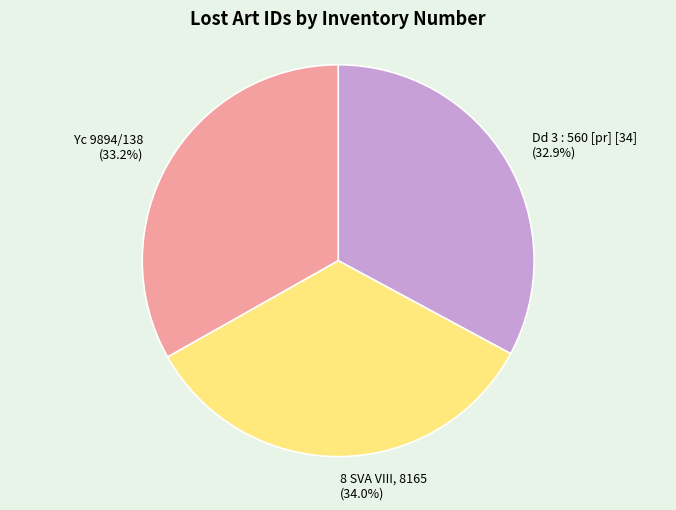

Is it true that Yc 9894/138 is 33% of the pie?

True